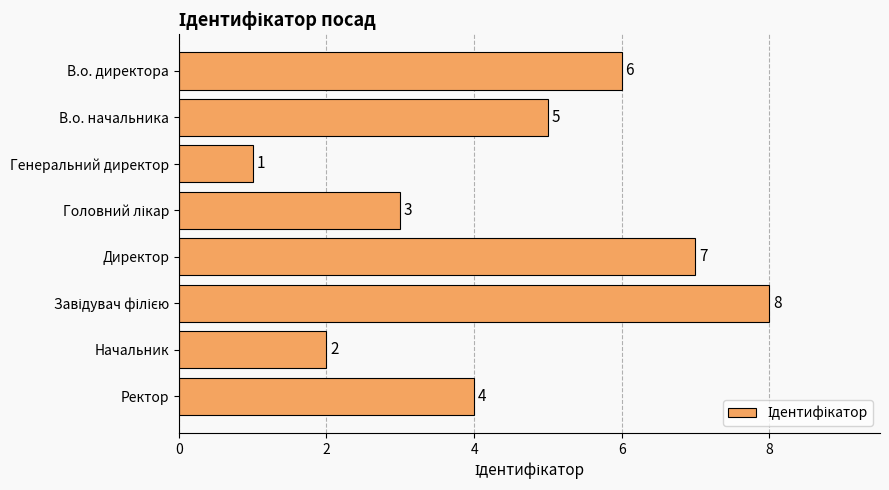

True or false: the data shows 3 at Начальник.

False